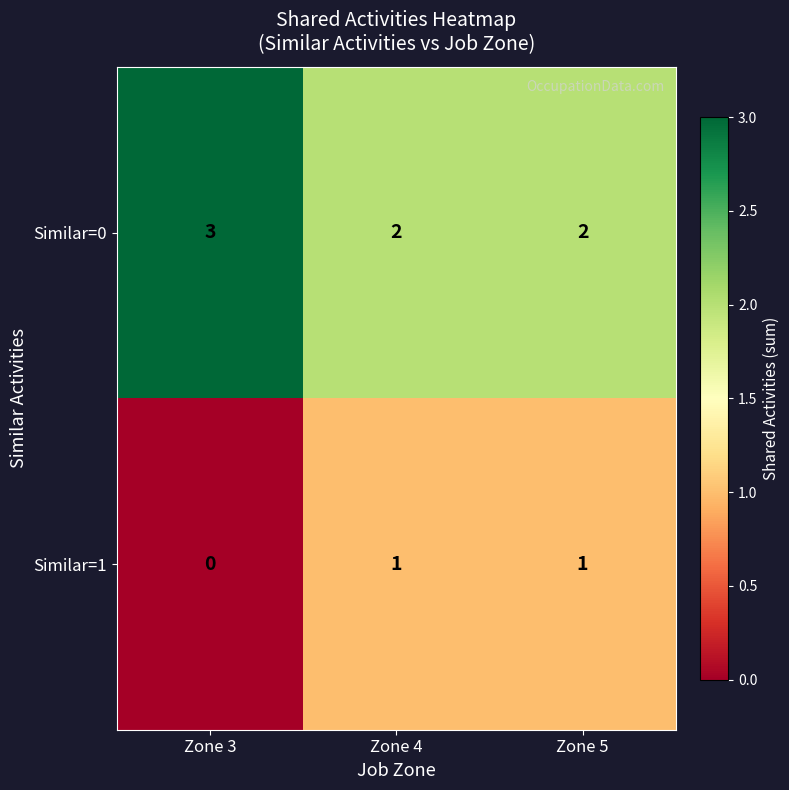

Rank the series by their average value, from lowest to highest.

Similar=1, Similar=0